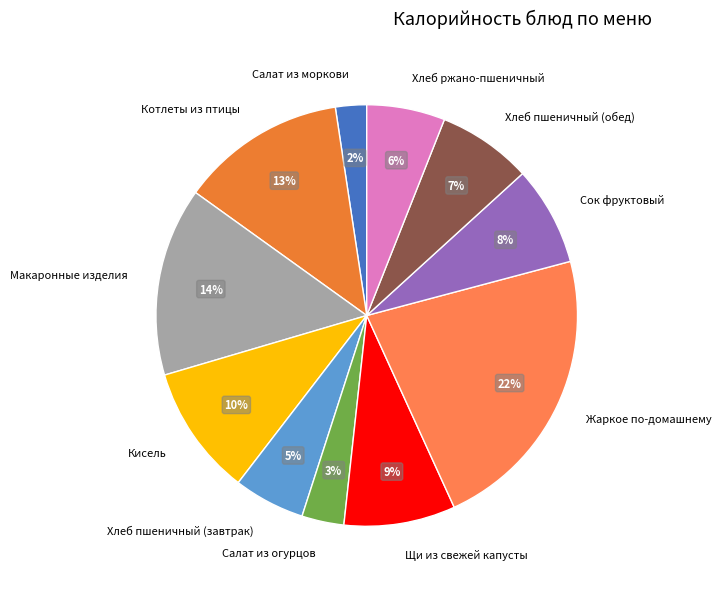

To the nearest percent, what is the difference between the largest and smallest slice percentages?

20%